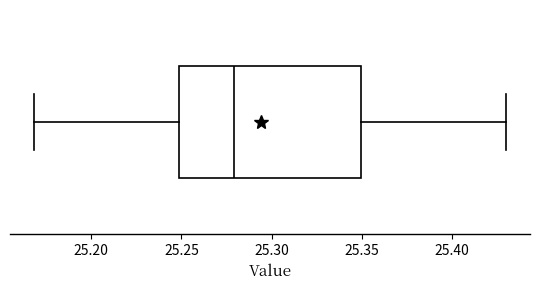

Transcribe this box plot: give where the median line is, the range the box spans, and where the two whiskers end, as read against the x-axis. The values are not printed on the chart, so give them approximately, as read against the axis.

median 25.28, box 25.25 to 25.35, whiskers 25.17 to 25.43